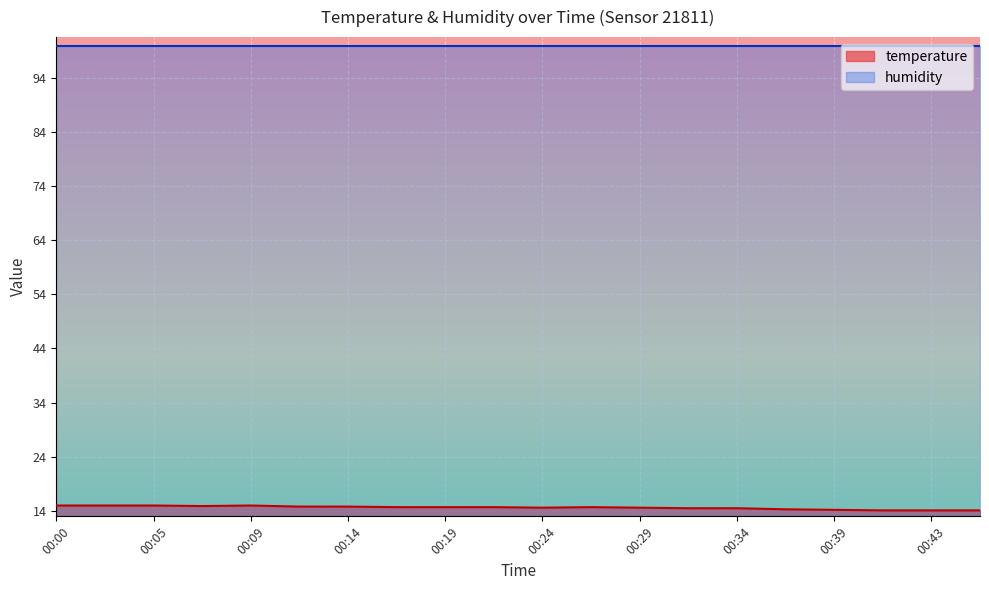

Is it true that the value at 00:19 is 4.5?

False